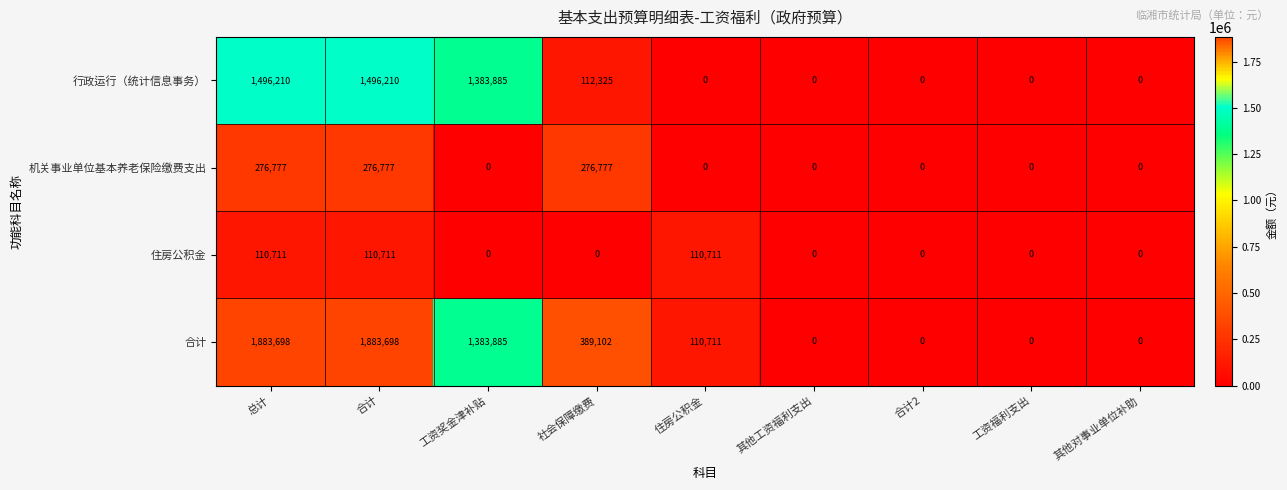

The 住房公积金 series shows -36041 at 合计2. True or false?

False